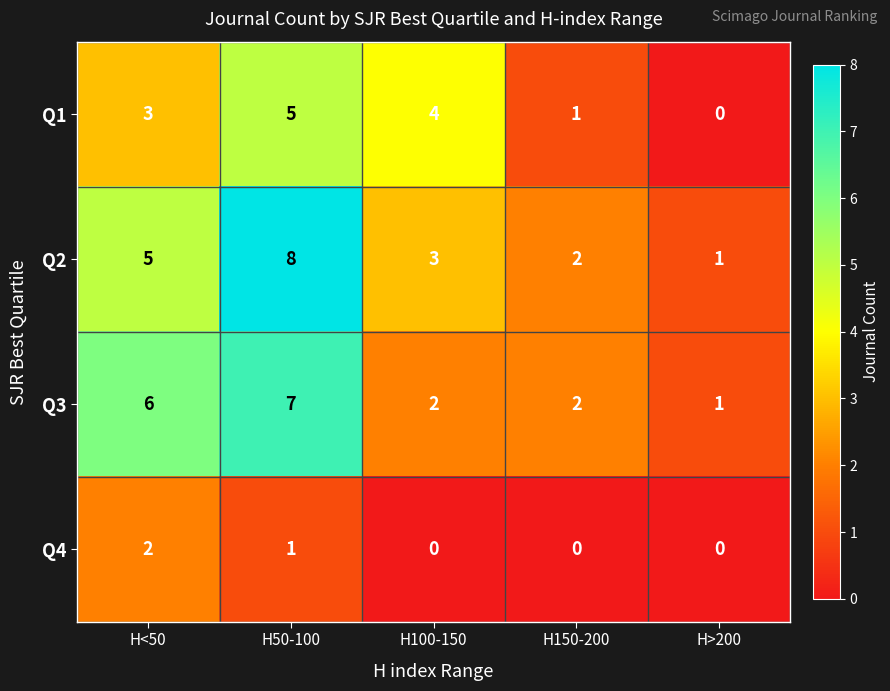

Which category has the lowest value in the Q2 series?

H>200